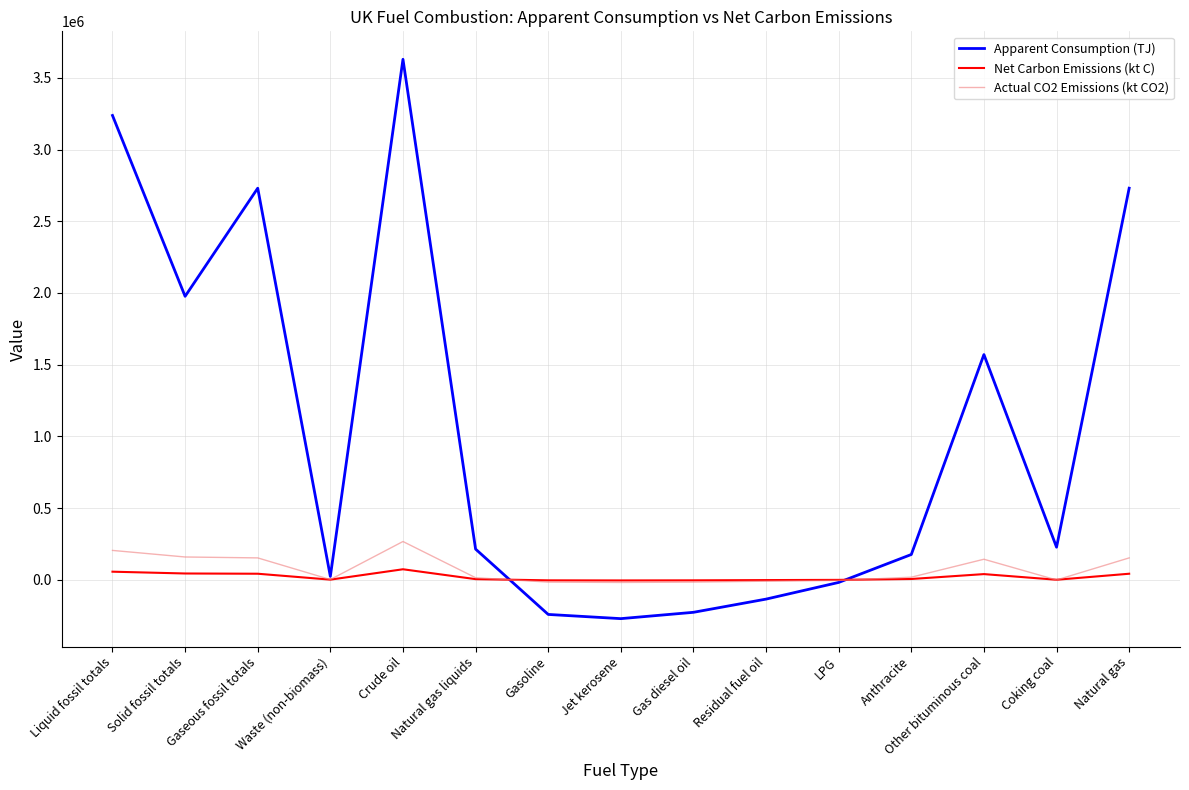

What are all the series names shown in the legend?

Apparent Consumption (TJ), Net Carbon Emissions (kt C), Actual CO2 Emissions (kt CO2)